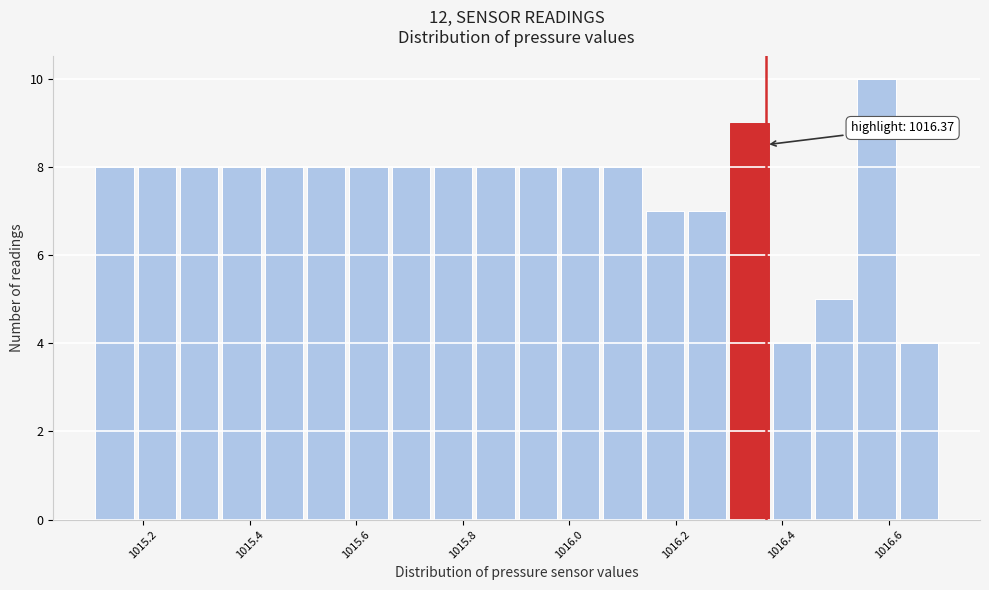

Read against the x-axis, roughly where is the centre of the tallest bar?

1016.58